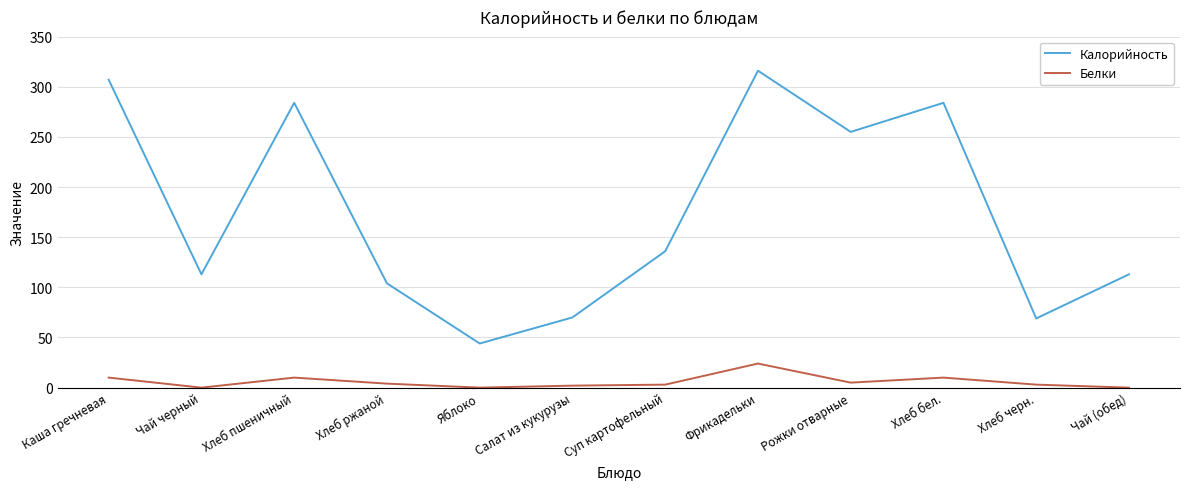

Is it true that Белки equals 10 at Хлеб пшеничный?

True